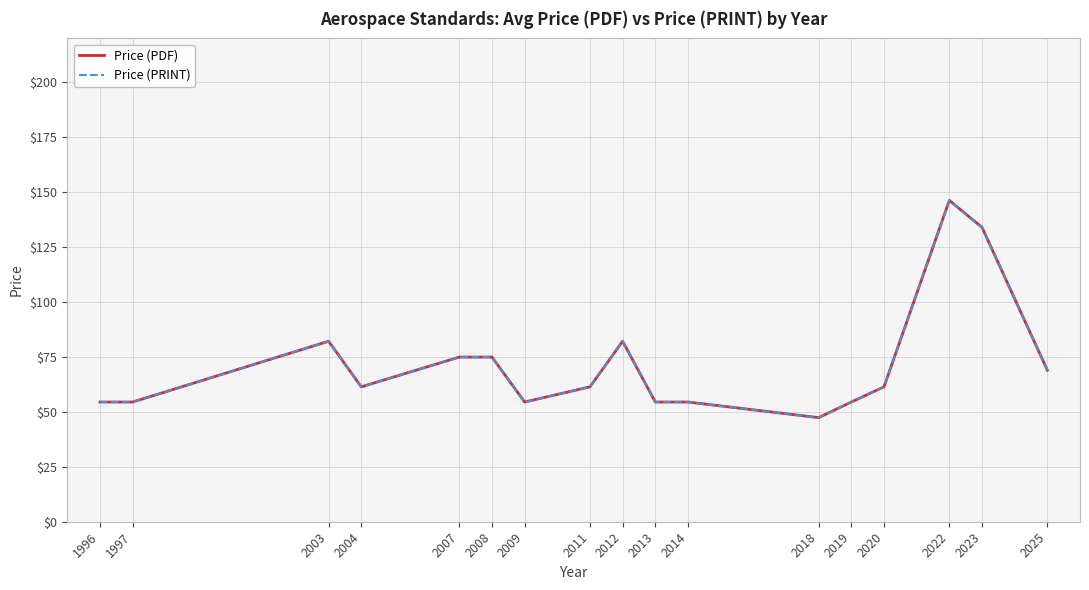

True or false: Price (PDF) and Price (PRINT) intersect in this chart.

False